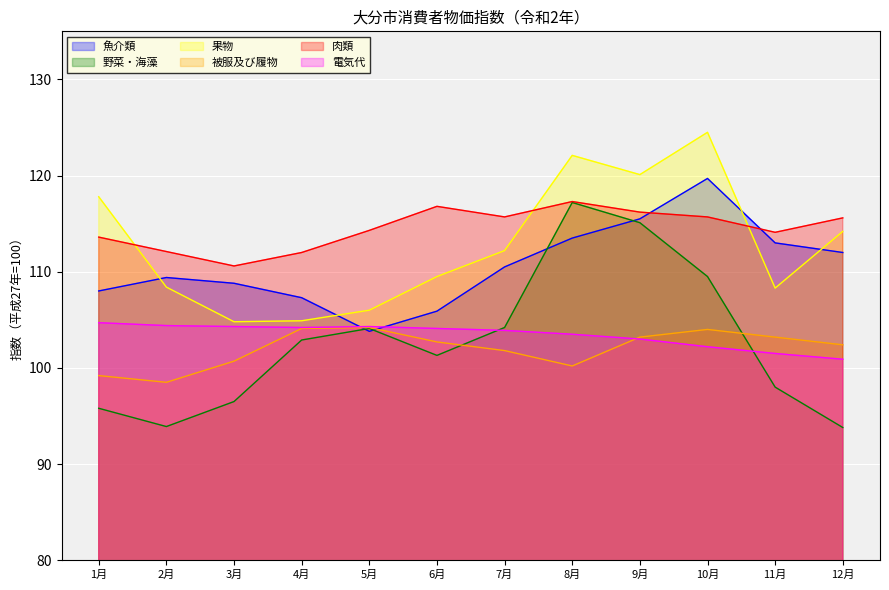

True or false: 果物 has more than 0 points higher than both neighbors.

True